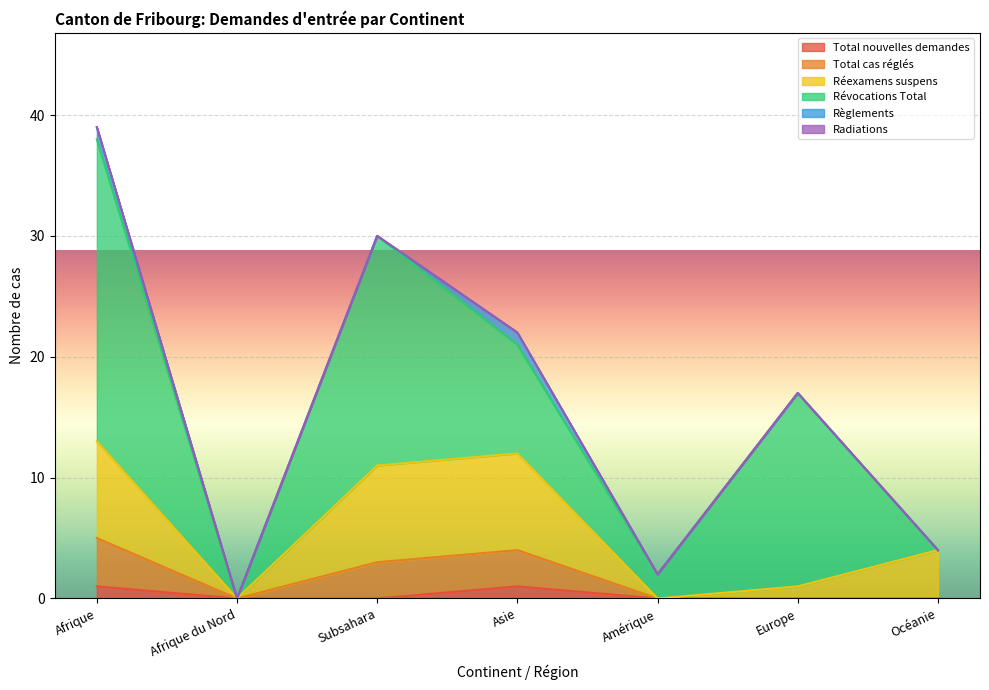

The value of Réexamens suspens at Asie is 8. True or false?

False